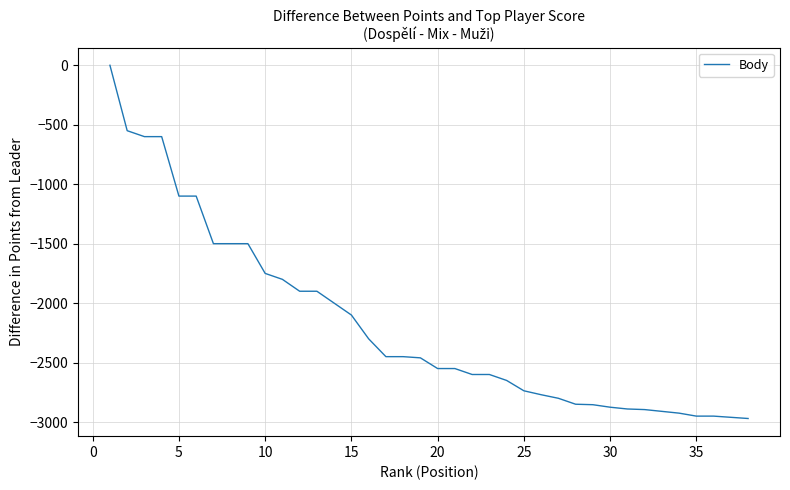

What is the difference between the maximum and minimum values?

2970